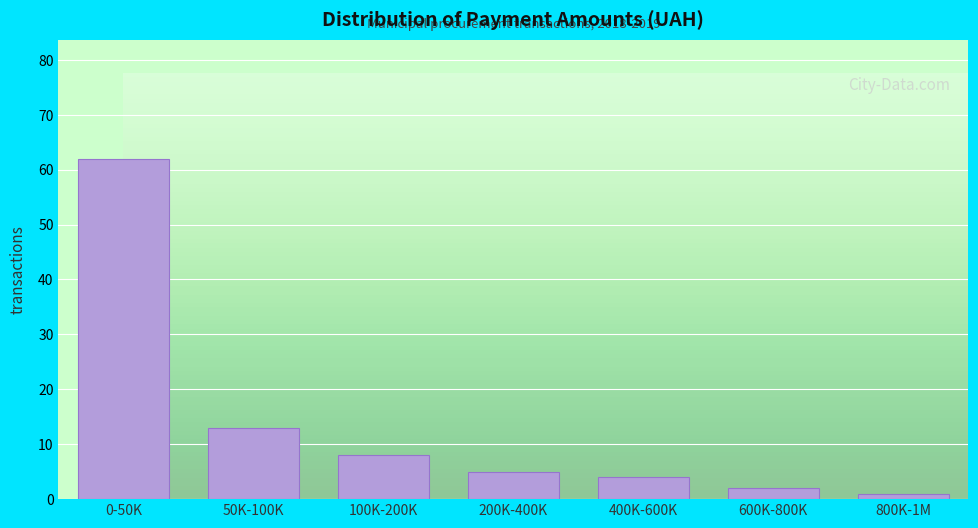

Reading left to right, extract all data points from this chart.

0-50K=62	50K-100K=13	100K-200K=8	200K-400K=5	400K-600K=4	600K-800K=2	800K-1M=1